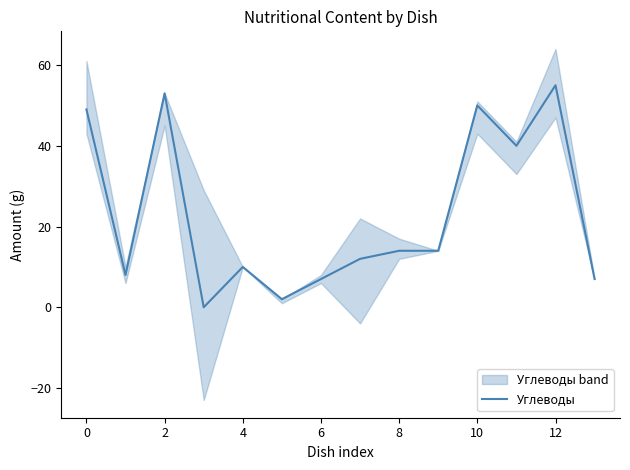

Reading left to right, list all the values displayed in this chart.

49	8	53	0	10	2	7	12	14	14	50	40	55	7